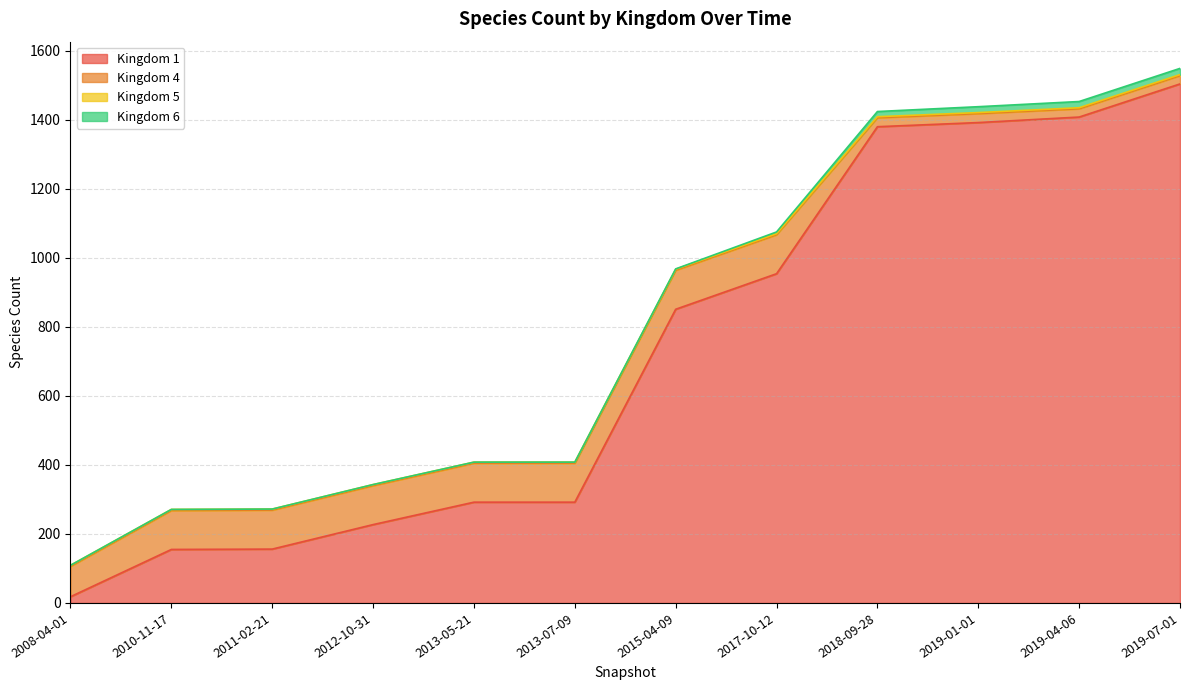

Rank the series by their maximum value, from lowest to highest.

Kingdom 5, Kingdom 6, Kingdom 4, Kingdom 1